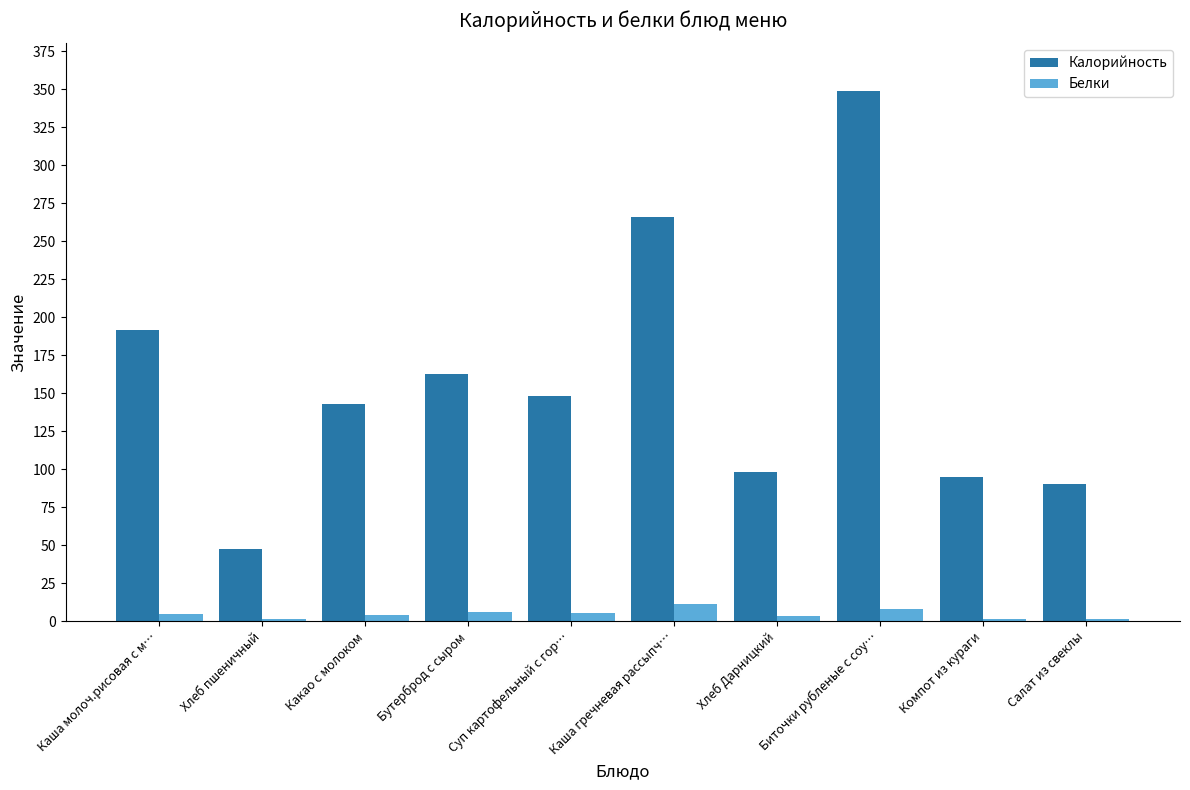

Read the Калорийность value at Биточки рубленые с соу….

349.0